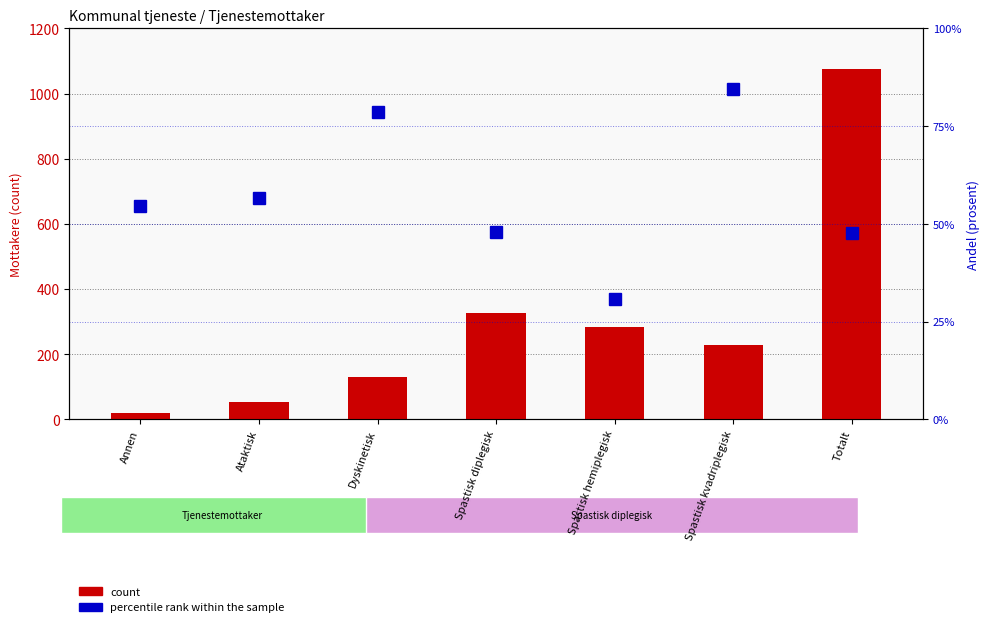

Are the bars grouped side by side (vs. stacked)?

Yes